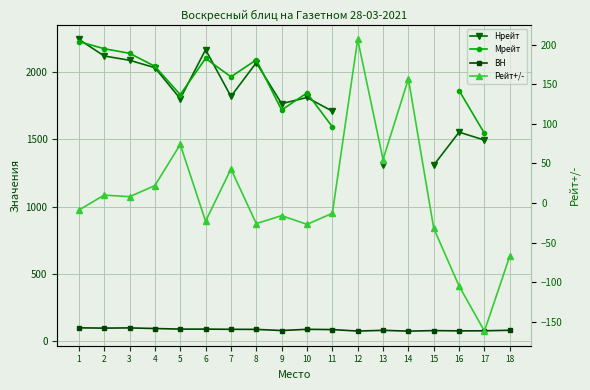

Which series has the widest spread of values?

Нрейт